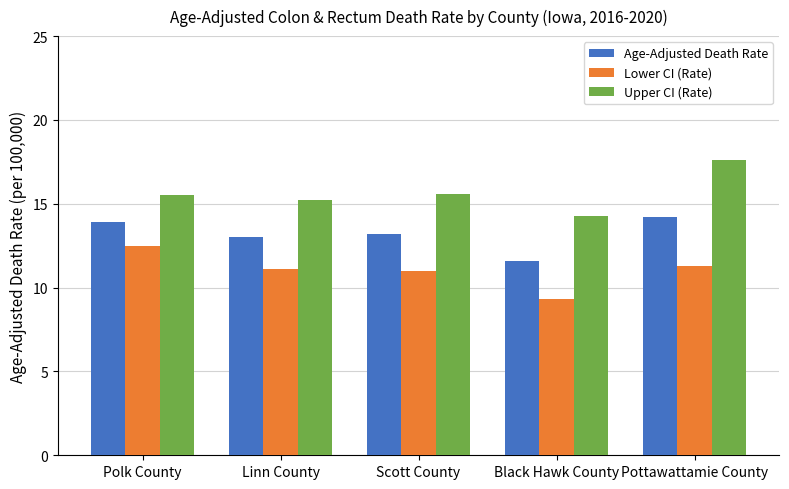

Rank the series by their average value, from highest to lowest.

Upper CI (Rate), Age-Adjusted Death Rate, Lower CI (Rate)